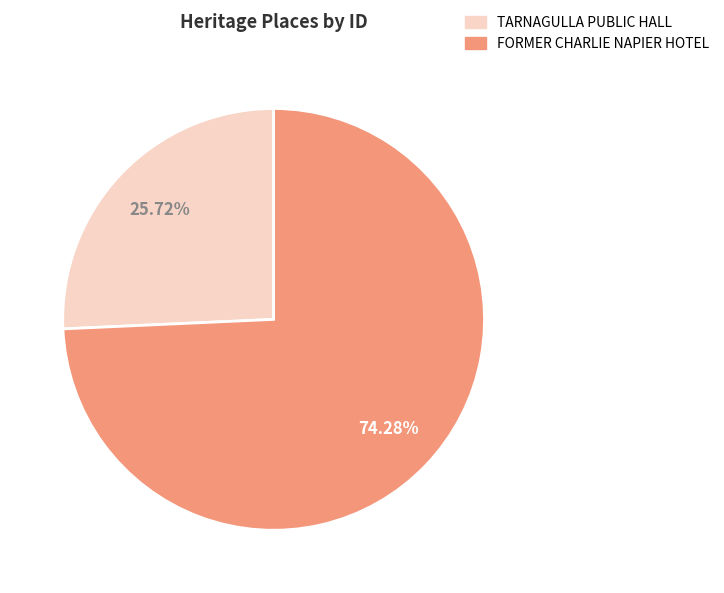

Which has a higher value, TARNAGULLA PUBLIC HALL or FORMER CHARLIE NAPIER HOTEL?

FORMER CHARLIE NAPIER HOTEL